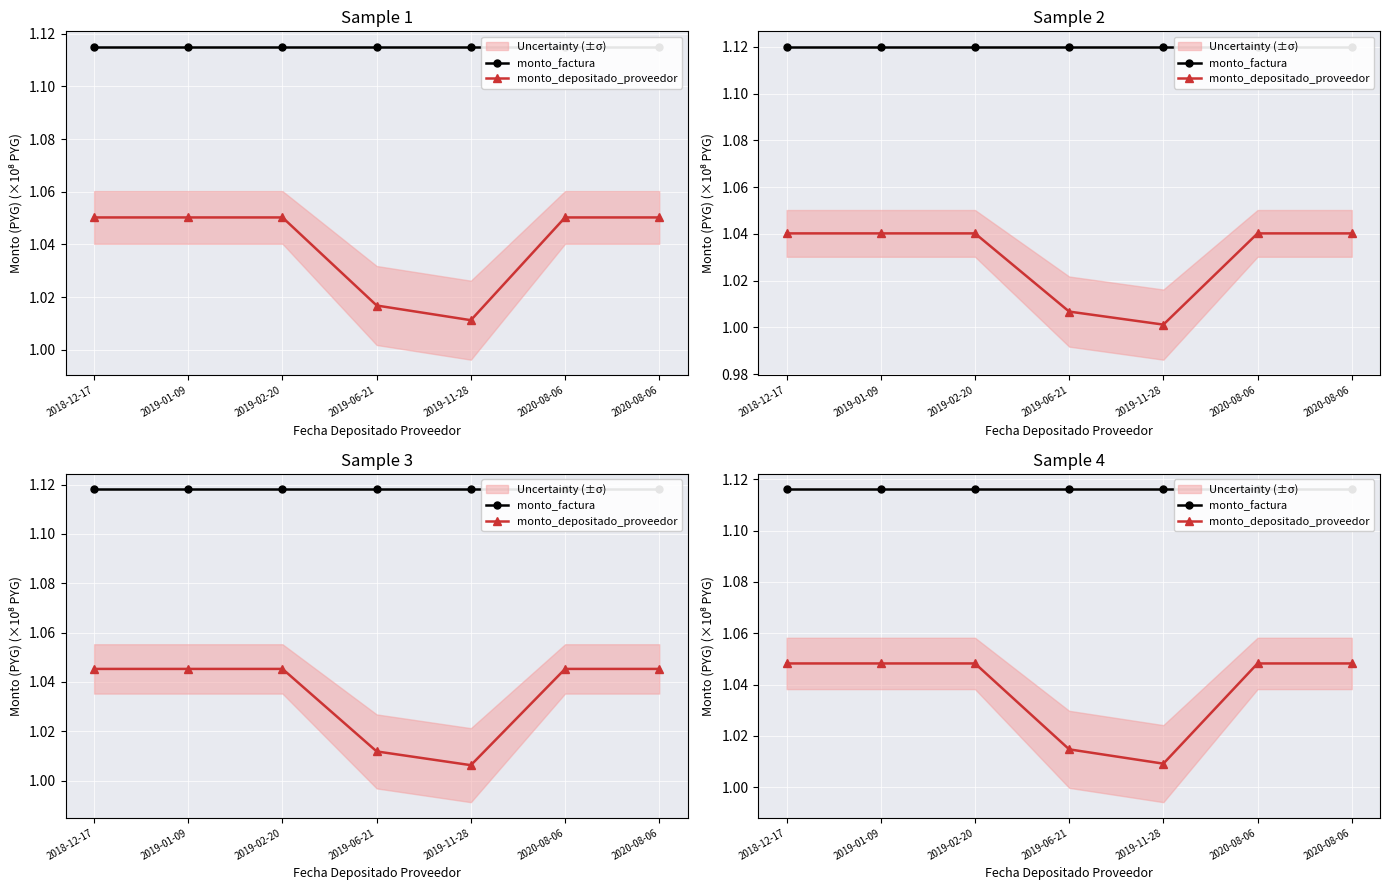

What is the sum of the monto_depositado_proveedor values at 2018-12-17 and 2019-02-20?

2.1